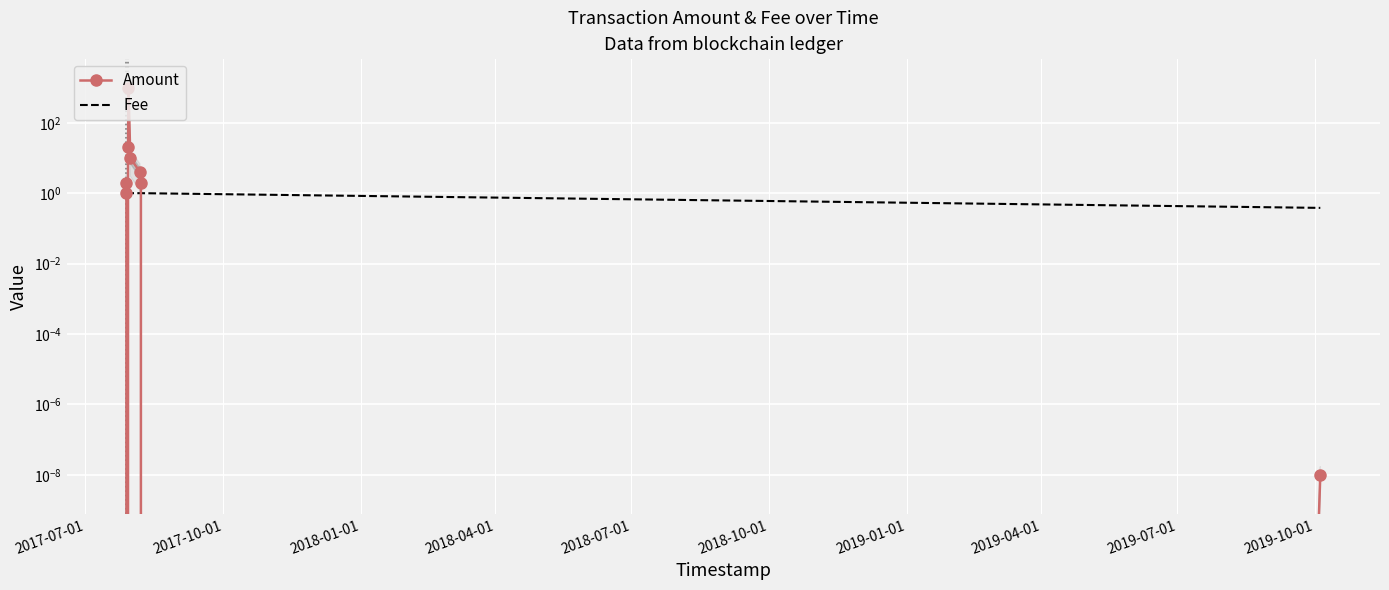

What is the difference between the maximum and minimum values in the Amount series?

1000.0